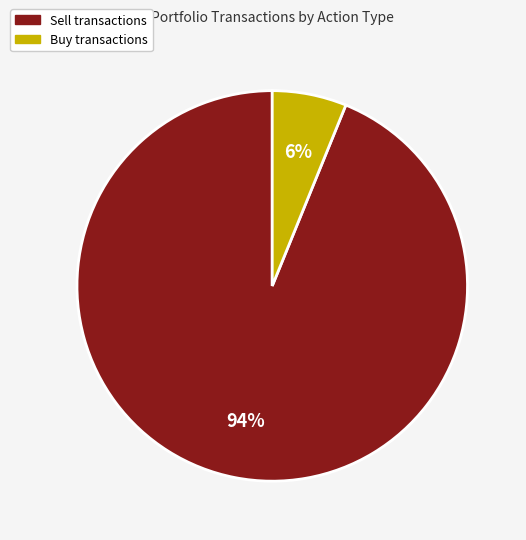

To the nearest percent, what is the average slice percentage?

50%